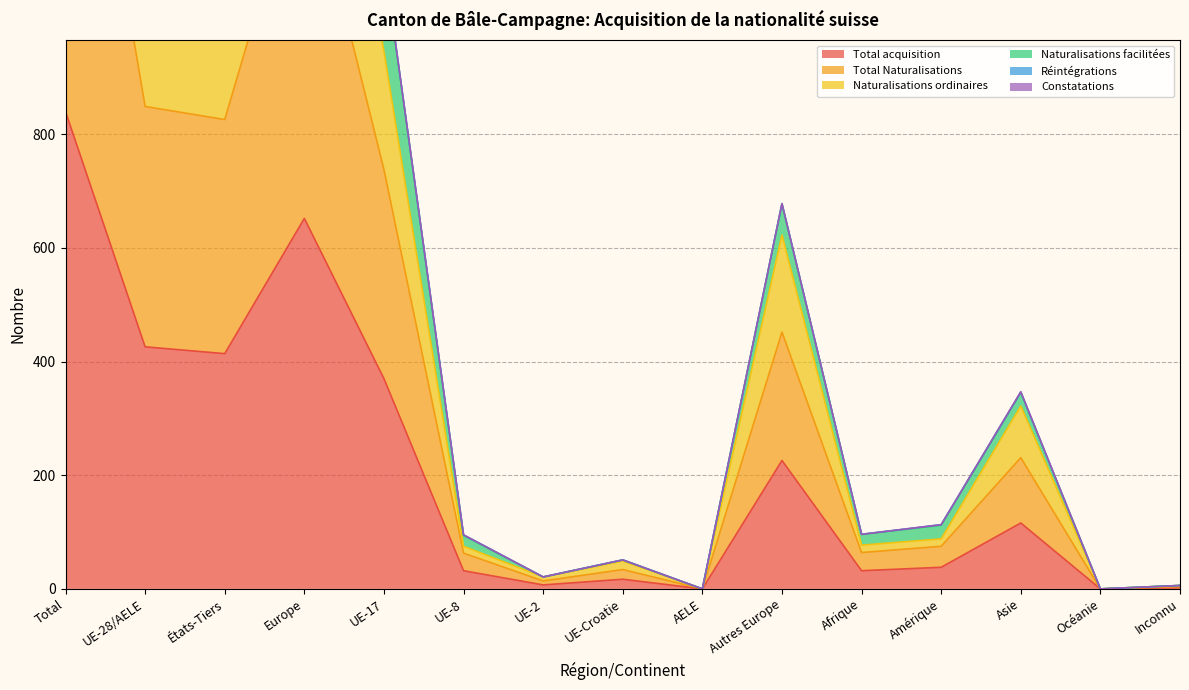

The Total acquisition series shows 840 at Total. True or false?

True